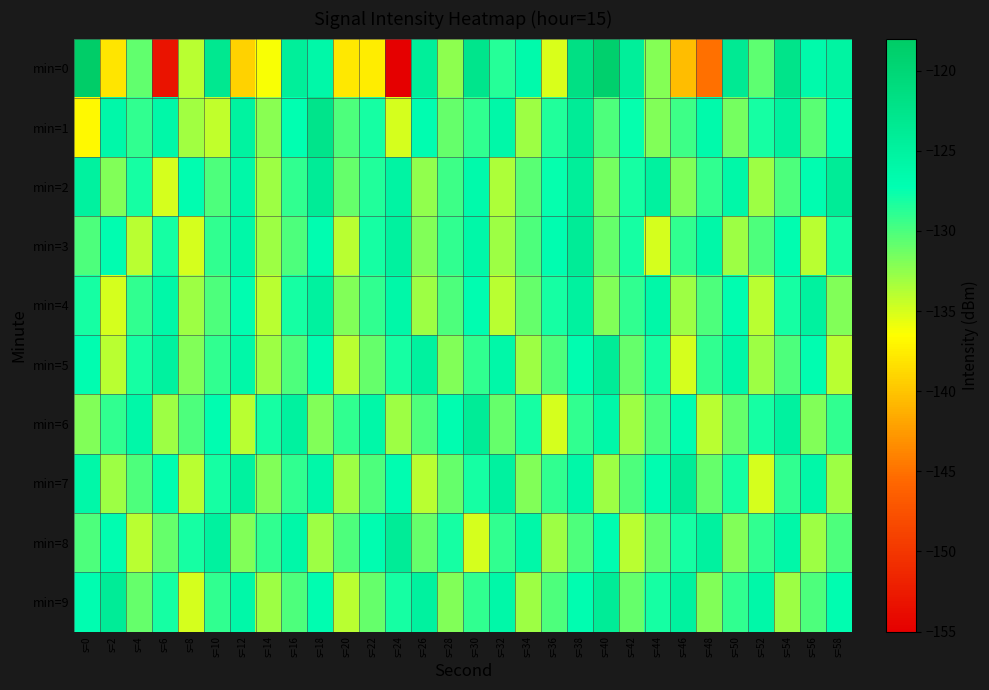

Reading left to right, transcribe all the data shown in this chart.

min=0: s=0=-118.4	s=2=-138.0	s=4=-130.8	s=6=-153.2	s=8=-134.0	s=10=-123.1	s=12=-139.2	s=14=-136.2	s=16=-124.4	s=18=-126.0	s=20=-137.8	s=22=-137.6	s=24=-155.1	s=26=-124.4	s=28=-132.3	s=30=-122.7	s=32=-128.6	s=34=-126.5	s=36=-135.1	s=38=-121.7	s=40=-118.9	s=42=-124.5	s=44=-132.1	s=46=-140.5	s=48=-145.0	s=50=-123.5	s=52=-130.7	s=54=-122.4	s=56=-126.4	s=58=-125.3
min=1: s=0=-136.8	s=2=-126.1	s=4=-129.0	s=6=-126.0	s=8=-133.1	s=10=-134.3	s=12=-125.2	s=14=-132.3	s=16=-127.3	s=18=-122.5	s=20=-130.0	s=22=-128.0	s=24=-135.0	s=26=-127.0	s=28=-131.0	s=30=-129.0	s=32=-126.0	s=34=-133.0	s=36=-128.5	s=38=-124.0	s=40=-130.0	s=42=-127.5	s=44=-132.0	s=46=-129.5	s=48=-126.5	s=50=-131.5	s=52=-128.0	s=54=-125.0	s=56=-130.5	s=58=-127.0
min=2: s=0=-125.0	s=2=-132.0	s=4=-128.0	s=6=-135.0	s=8=-127.0	s=10=-130.0	s=12=-126.0	s=14=-133.0	s=16=-129.0	s=18=-124.0	s=20=-131.0	s=22=-128.5	s=24=-125.5	s=26=-132.5	s=28=-129.5	s=30=-126.5	s=32=-133.5	s=34=-130.5	s=36=-127.5	s=38=-124.5	s=40=-131.5	s=42=-128.0	s=44=-125.0	s=46=-132.0	s=48=-129.0	s=50=-126.0	s=52=-133.0	s=54=-130.0	s=56=-127.0	s=58=-124.0
min=3: s=0=-130.0	s=2=-127.0	s=4=-134.0	s=6=-128.0	s=8=-135.0	s=10=-129.0	s=12=-126.0	s=14=-133.0	s=16=-130.0	s=18=-127.0	s=20=-134.0	s=22=-128.0	s=24=-125.0	s=26=-132.0	s=28=-129.0	s=30=-126.0	s=32=-133.0	s=34=-130.0	s=36=-127.0	s=38=-124.0	s=40=-131.0	s=42=-128.0	s=44=-135.0	s=46=-129.0	s=48=-126.0	s=50=-133.0	s=52=-130.0	s=54=-127.0	s=56=-134.0	s=58=-128.0
min=4: s=0=-128.0	s=2=-135.0	s=4=-129.0	s=6=-126.0	s=8=-133.0	s=10=-130.0	s=12=-127.0	s=14=-134.0	s=16=-128.0	s=18=-125.0	s=20=-132.0	s=22=-129.0	s=24=-126.0	s=26=-133.0	s=28=-130.0	s=30=-127.0	s=32=-134.0	s=34=-131.0	s=36=-128.0	s=38=-125.0	s=40=-132.0	s=42=-129.0	s=44=-126.0	s=46=-133.0	s=48=-130.0	s=50=-127.0	s=52=-134.0	s=54=-128.0	s=56=-125.0	s=58=-132.0
min=5: s=0=-127.0	s=2=-134.0	s=4=-128.0	s=6=-125.0	s=8=-132.0	s=10=-129.0	s=12=-126.0	s=14=-133.0	s=16=-130.0	s=18=-127.0	s=20=-134.0	s=22=-131.0	s=24=-128.0	s=26=-125.0	s=28=-132.0	s=30=-129.0	s=32=-126.0	s=34=-133.0	s=36=-130.0	s=38=-127.0	s=40=-124.0	s=42=-131.0	s=44=-128.0	s=46=-135.0	s=48=-129.0	s=50=-126.0	s=52=-133.0	s=54=-130.0	s=56=-127.0	s=58=-134.0
min=6: s=0=-132.0	s=2=-129.0	s=4=-126.0	s=6=-133.0	s=8=-130.0	s=10=-127.0	s=12=-134.0	s=14=-128.0	s=16=-125.0	s=18=-132.0	s=20=-129.0	s=22=-126.0	s=24=-133.0	s=26=-130.0	s=28=-127.0	s=30=-124.0	s=32=-131.0	s=34=-128.0	s=36=-135.0	s=38=-129.0	s=40=-126.0	s=42=-133.0	s=44=-130.0	s=46=-127.0	s=48=-134.0	s=50=-131.0	s=52=-128.0	s=54=-125.0	s=56=-132.0	s=58=-129.0
min=7: s=0=-126.0	s=2=-133.0	s=4=-130.0	s=6=-127.0	s=8=-134.0	s=10=-128.0	s=12=-125.0	s=14=-132.0	s=16=-129.0	s=18=-126.0	s=20=-133.0	s=22=-130.0	s=24=-127.0	s=26=-134.0	s=28=-131.0	s=30=-128.0	s=32=-125.0	s=34=-132.0	s=36=-129.0	s=38=-126.0	s=40=-133.0	s=42=-130.0	s=44=-127.0	s=46=-124.0	s=48=-131.0	s=50=-128.0	s=52=-135.0	s=54=-129.0	s=56=-126.0	s=58=-133.0
min=8: s=0=-130.0	s=2=-127.0	s=4=-134.0	s=6=-131.0	s=8=-128.0	s=10=-125.0	s=12=-132.0	s=14=-129.0	s=16=-126.0	s=18=-133.0	s=20=-130.0	s=22=-127.0	s=24=-124.0	s=26=-131.0	s=28=-128.0	s=30=-135.0	s=32=-129.0	s=34=-126.0	s=36=-133.0	s=38=-130.0	s=40=-127.0	s=42=-134.0	s=44=-131.0	s=46=-128.0	s=48=-125.0	s=50=-132.0	s=52=-129.0	s=54=-126.0	s=56=-133.0	s=58=-130.0
min=9: s=0=-127.0	s=2=-124.0	s=4=-131.0	s=6=-128.0	s=8=-135.0	s=10=-129.0	s=12=-126.0	s=14=-133.0	s=16=-130.0	s=18=-127.0	s=20=-134.0	s=22=-131.0	s=24=-128.0	s=26=-125.0	s=28=-132.0	s=30=-129.0	s=32=-126.0	s=34=-133.0	s=36=-130.0	s=38=-127.0	s=40=-124.0	s=42=-131.0	s=44=-128.0	s=46=-125.0	s=48=-132.0	s=50=-129.0	s=52=-126.0	s=54=-133.0	s=56=-130.0	s=58=-127.0